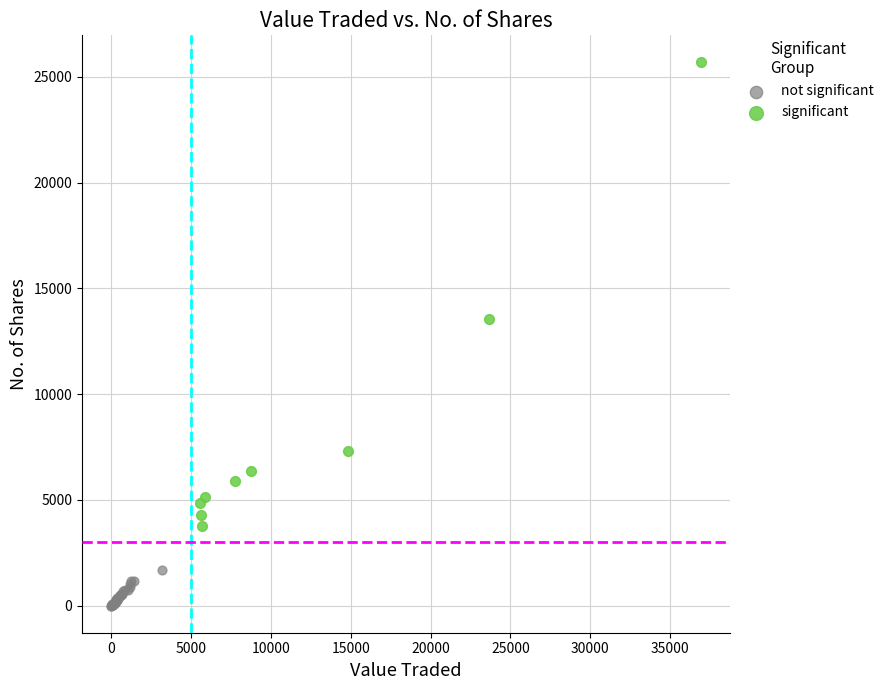

Which series contains the highest Y value?

significant